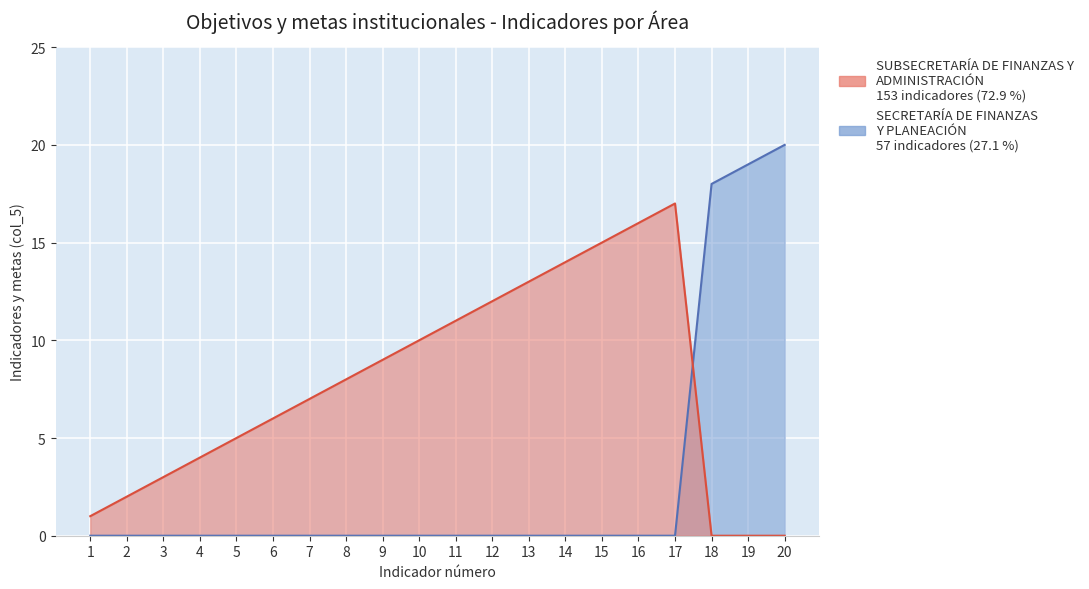

How many times do SECRETARÍA DE FINANZAS Y PLANEACIÓN and SUBSECRETARÍA DE FINANZAS Y ADMINISTRACIÓN cross each other?

1